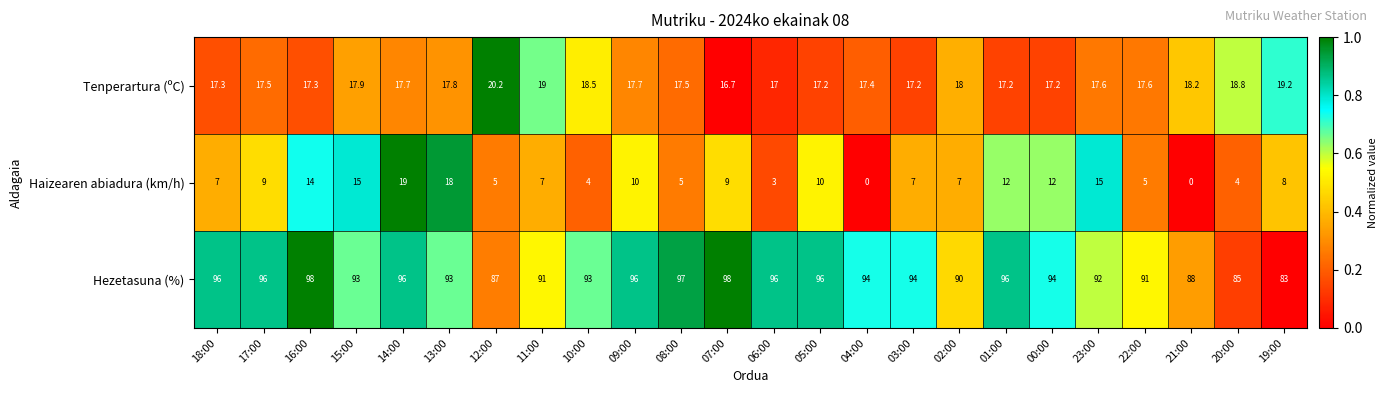

The Haizearen abiadura (km/h) series shows 8.0 at 19:00. True or false?

True